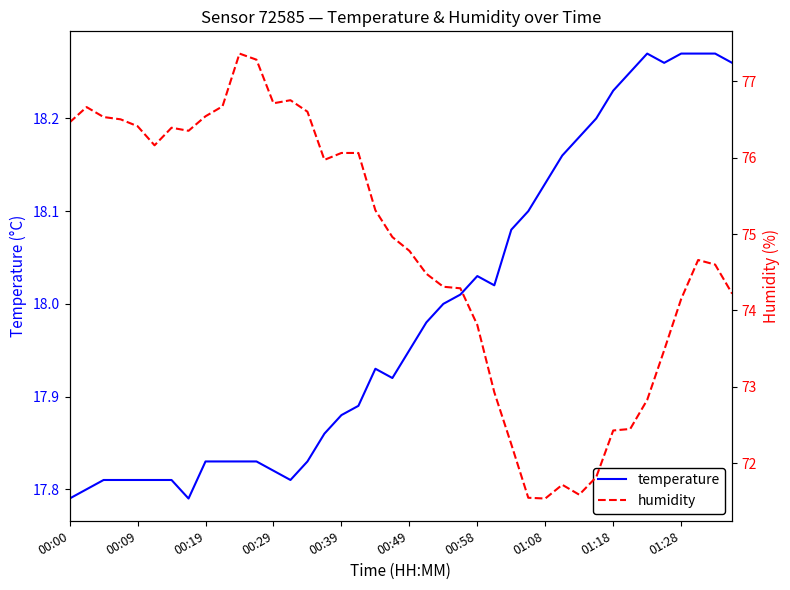

True or false: humidity has a value of 75.0 at 19.

True